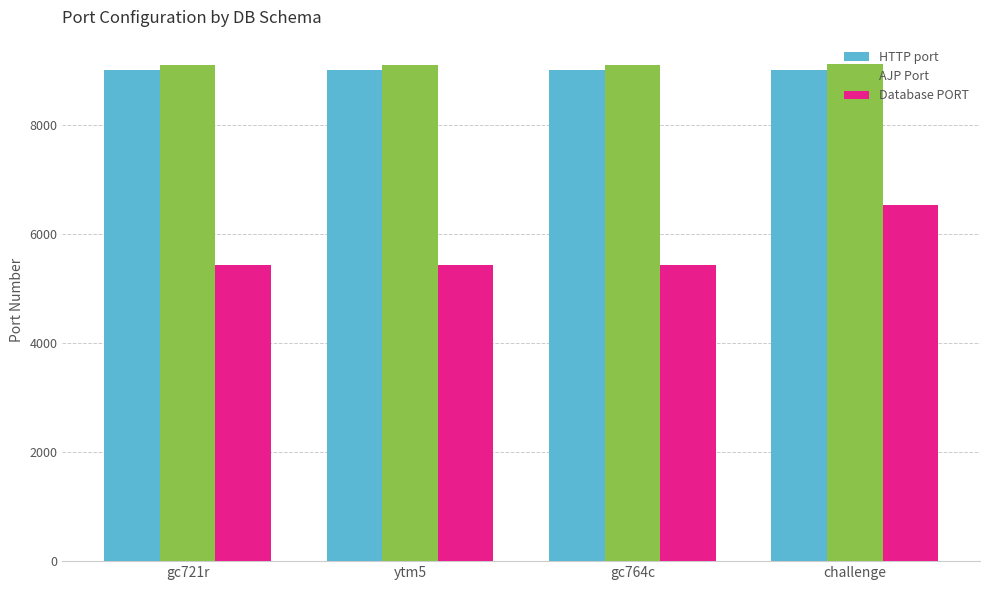

What position from the right is ytm5?

3